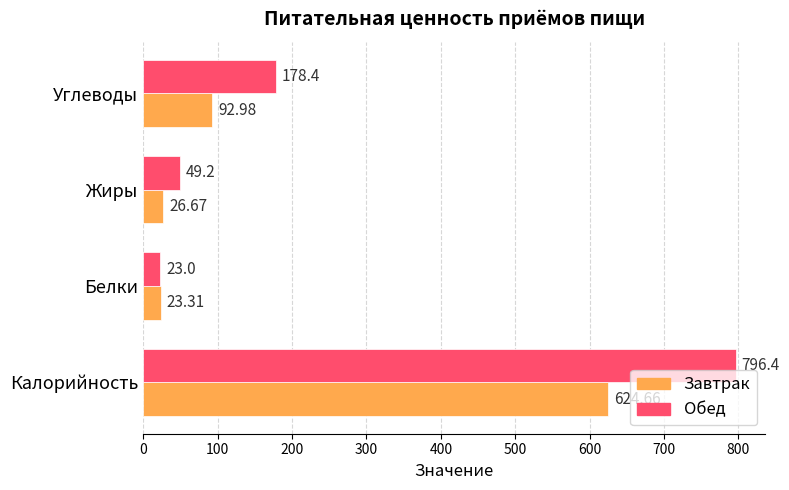

What is the average value of the Завтрак series?

191.9